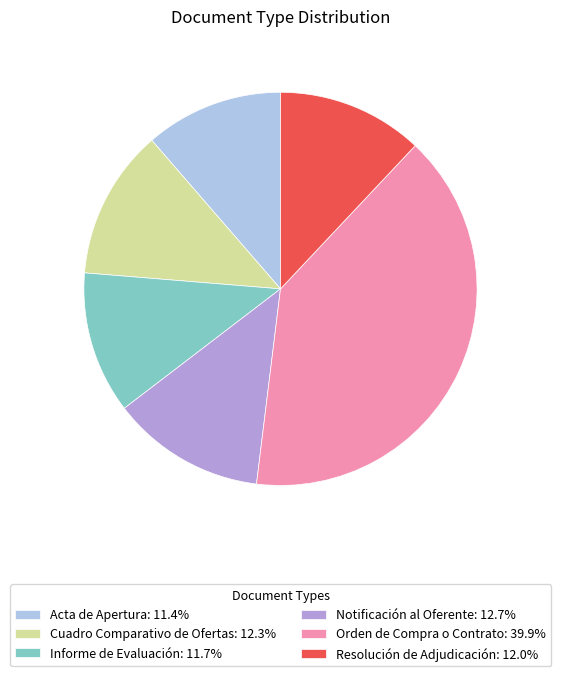

Do Resolución de Adjudicación and Cuadro Comparativo de Ofertas together represent more than half of the pie?

No